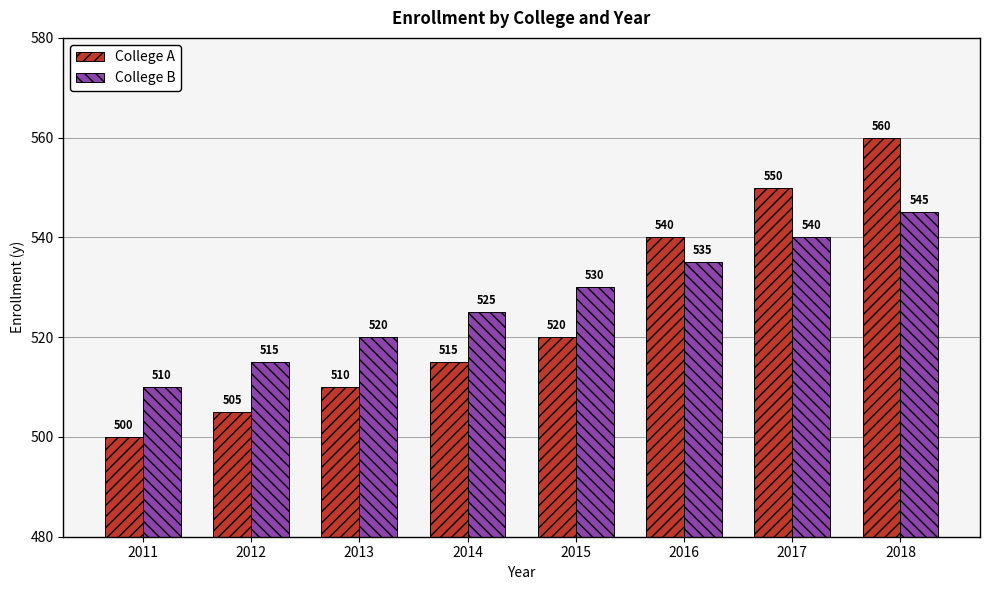

What is the total value across all series at 2011?

1010